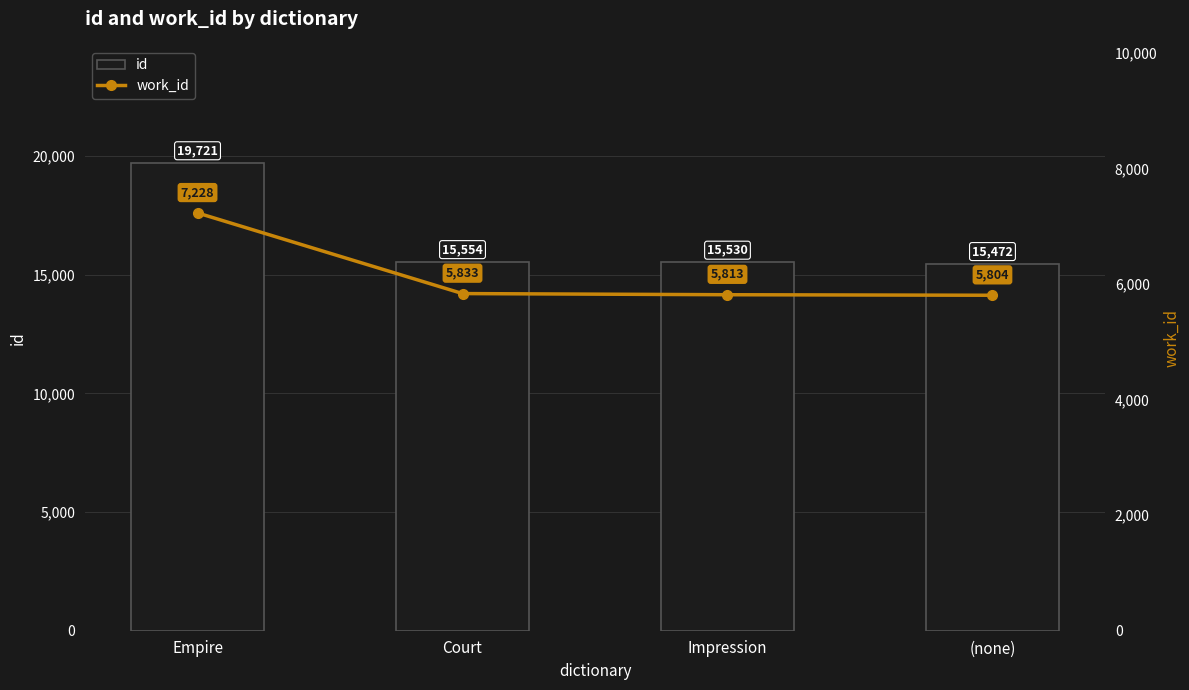

How many categories are shown in the chart?

4